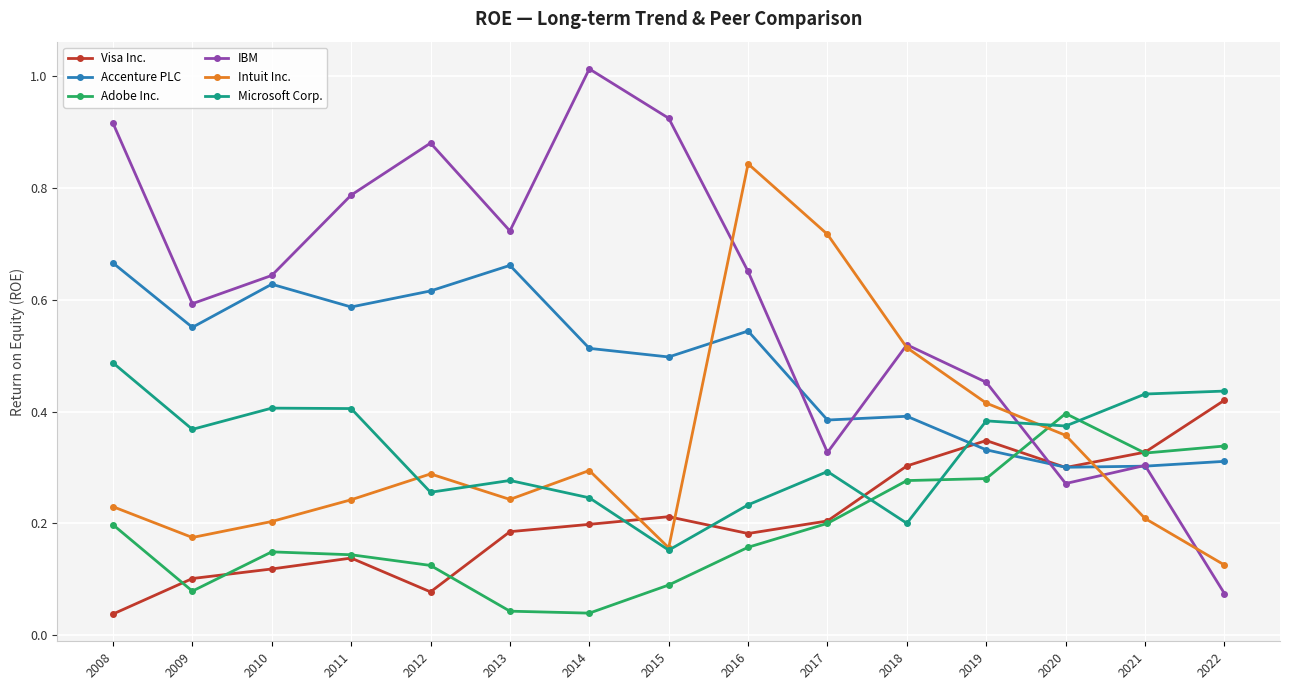

What are all the series names shown in the legend?

Visa Inc., Accenture PLC, Adobe Inc., IBM, Intuit Inc., Microsoft Corp.